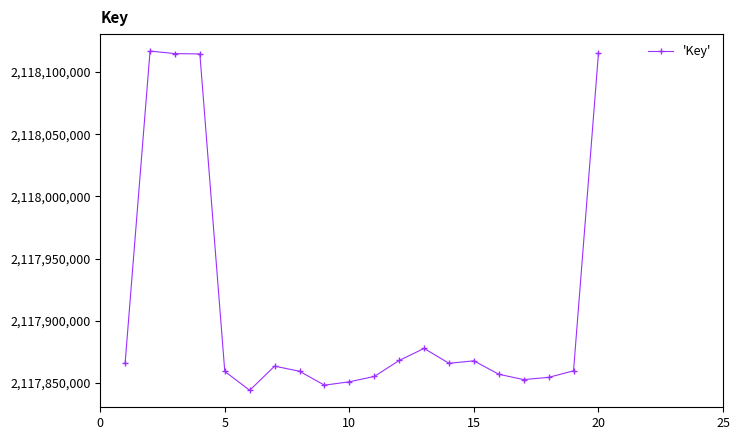

What is the value of the 13th point from the left?

2117877746